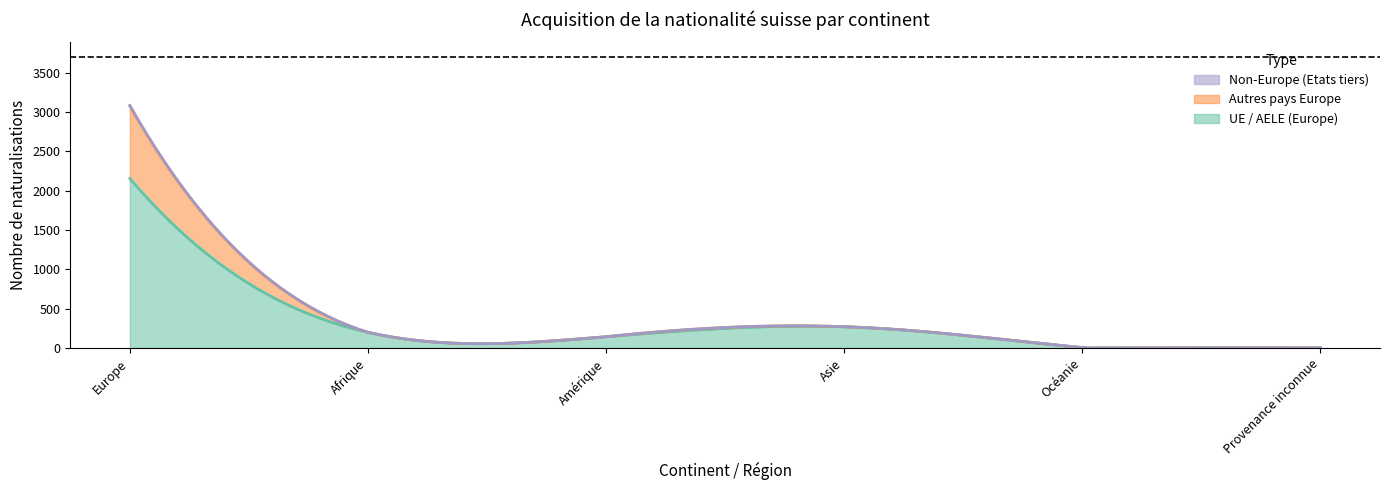

Which category has the highest value in the UE / AELE (Europe) series?

Europe